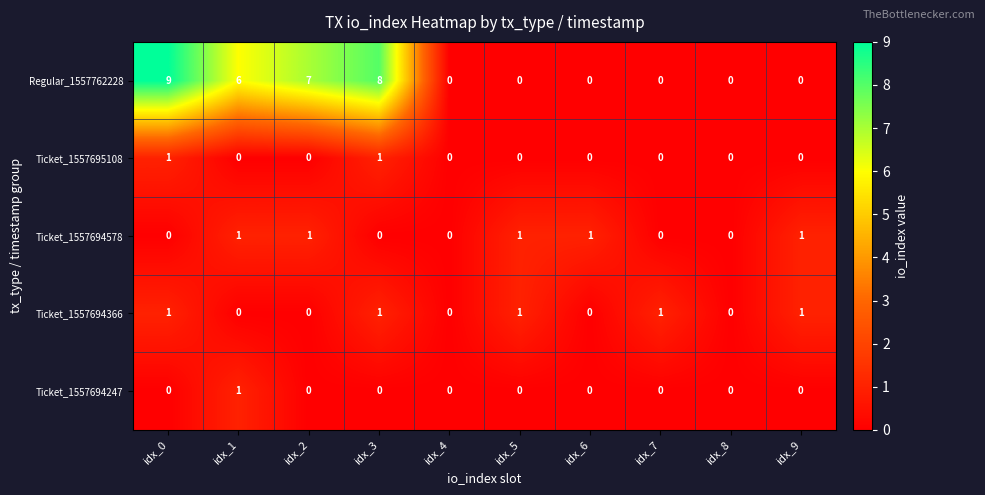

At which category does the chart reach its peak across all series?

idx_0